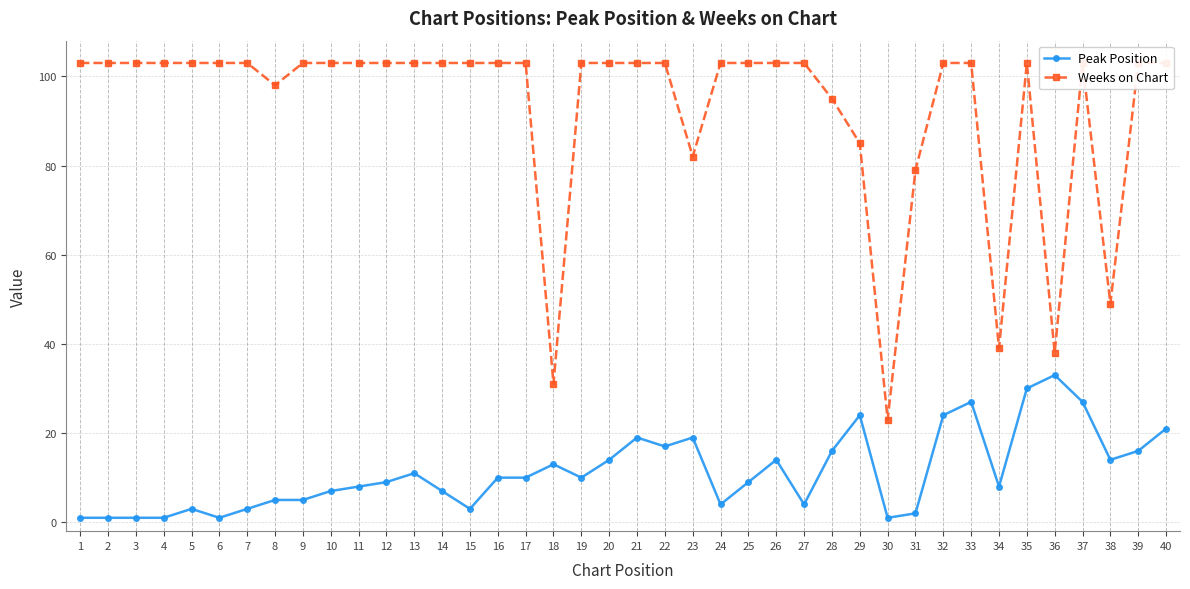

How many interior local valleys does the Peak Position series have?

9